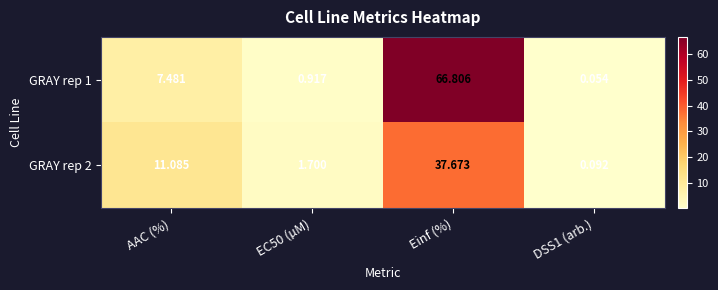

Where is GRAY rep 2 nearest to the value 18?

AAC (%)